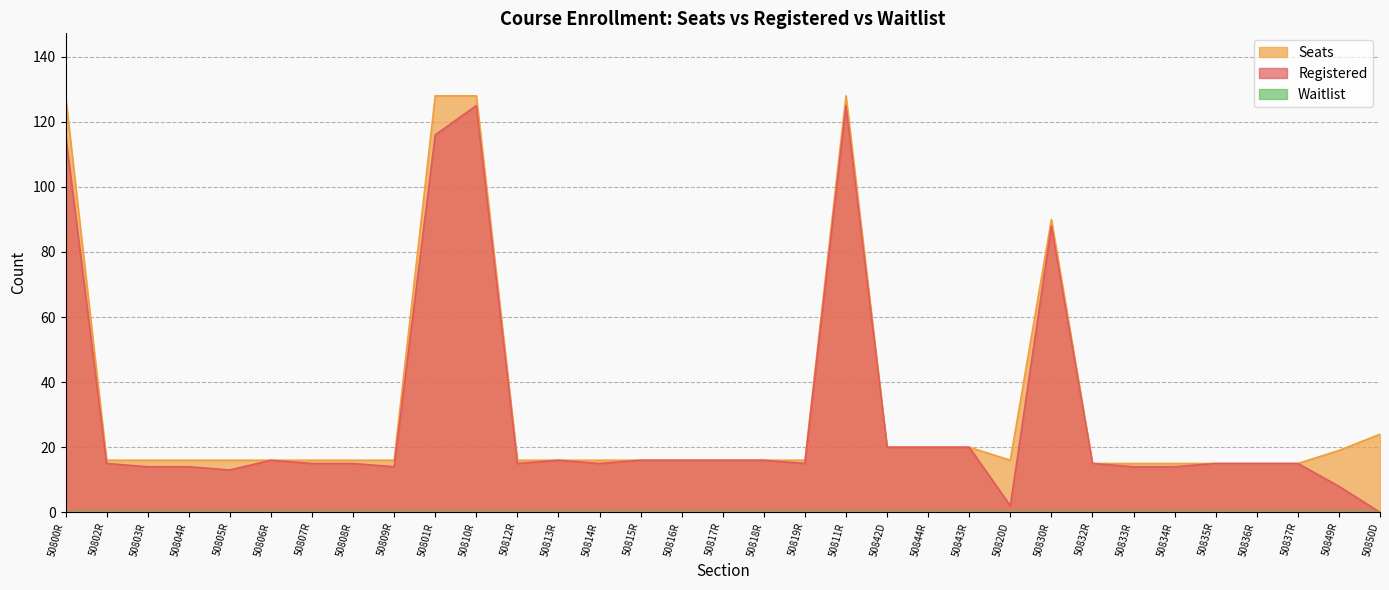

At which label does Seats first exceed 16?

50800R